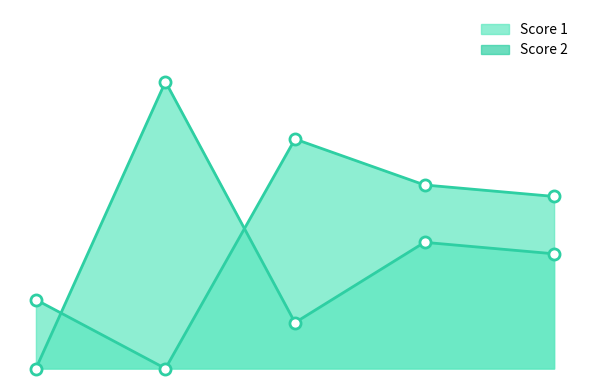

True or false: Score 1 line and Score 2 line intersect in this chart.

True